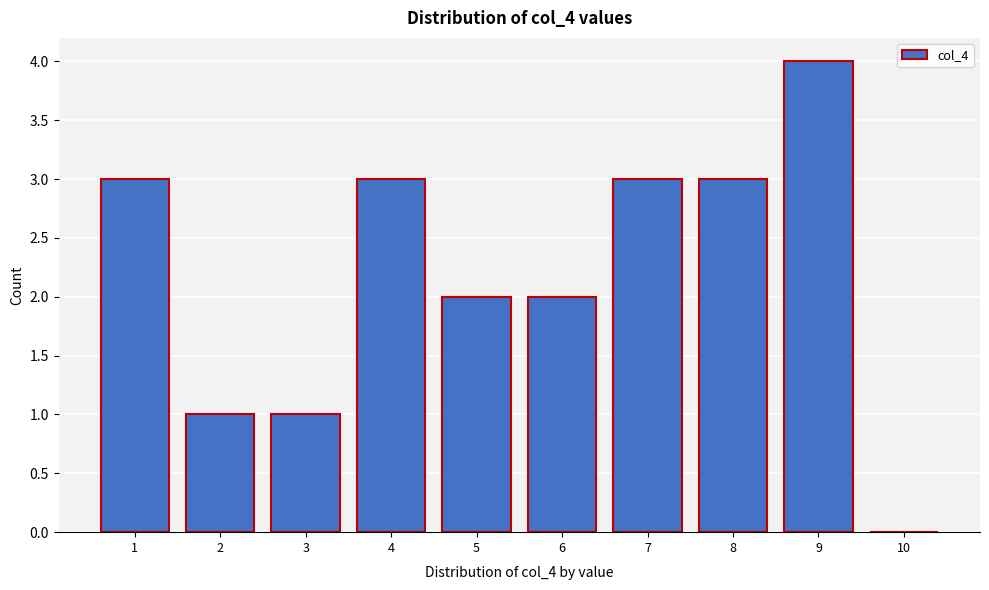

Reading left to right, extract all data points from this chart.

1=3	2=1	3=1	4=3	5=2	6=2	7=3	8=3	9=4	10=0